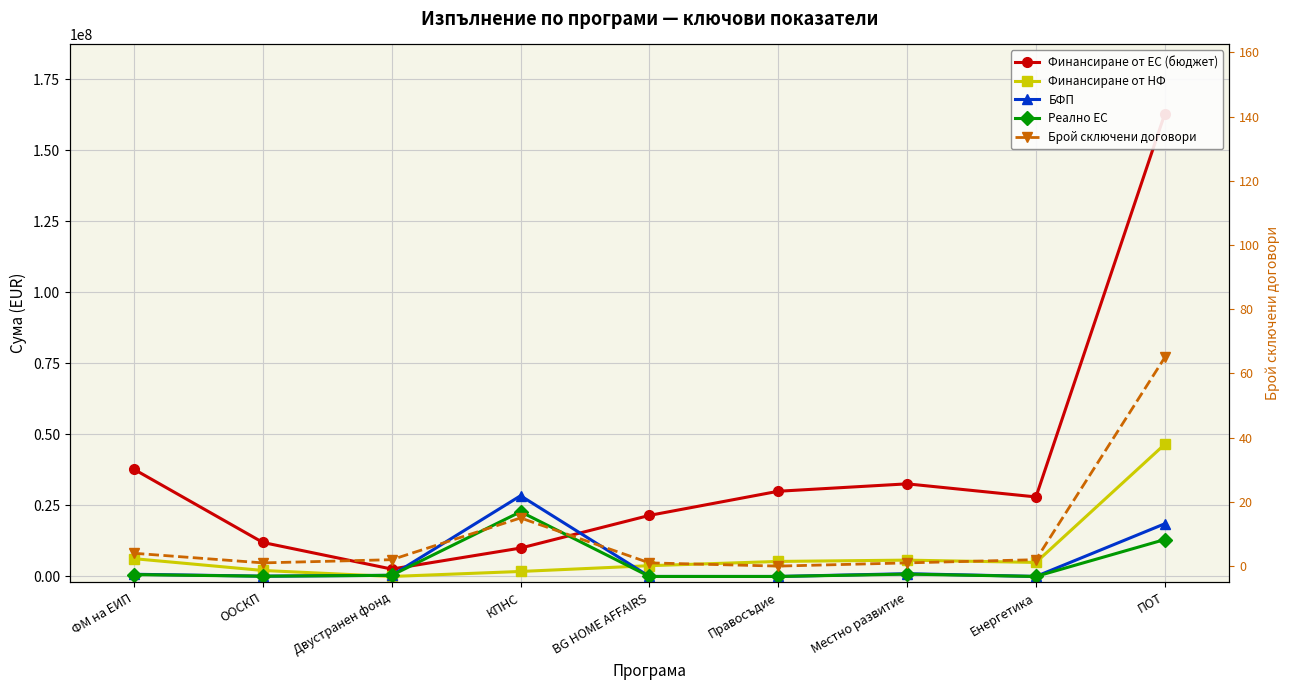

What is the average value of the Финансиране от НФ series?

8495416.9